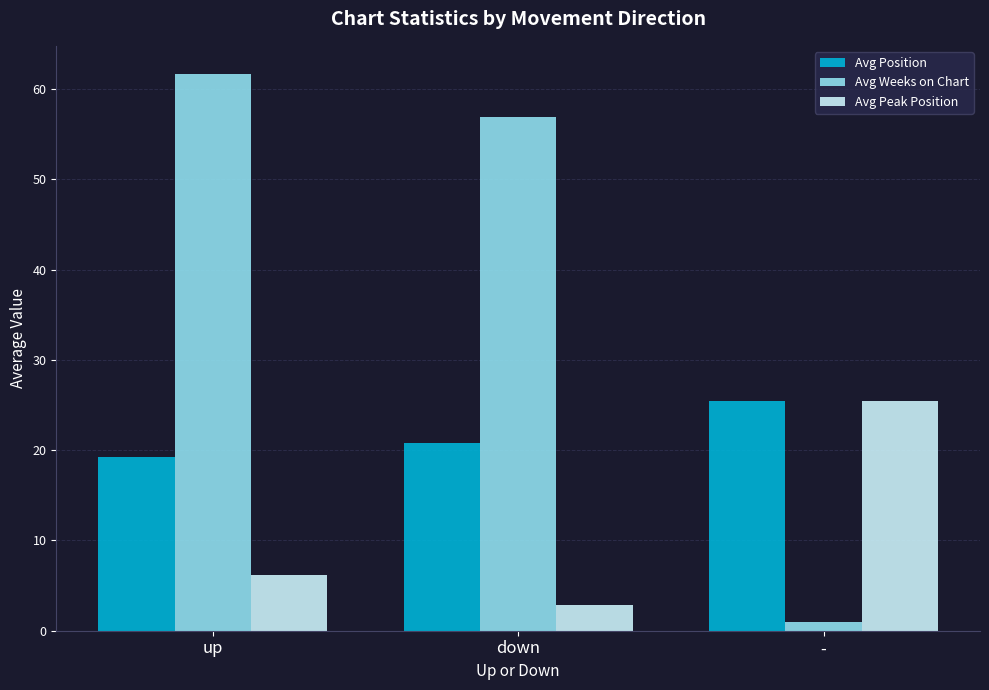

What is the sum of the Avg Position values at - and down?

46.3